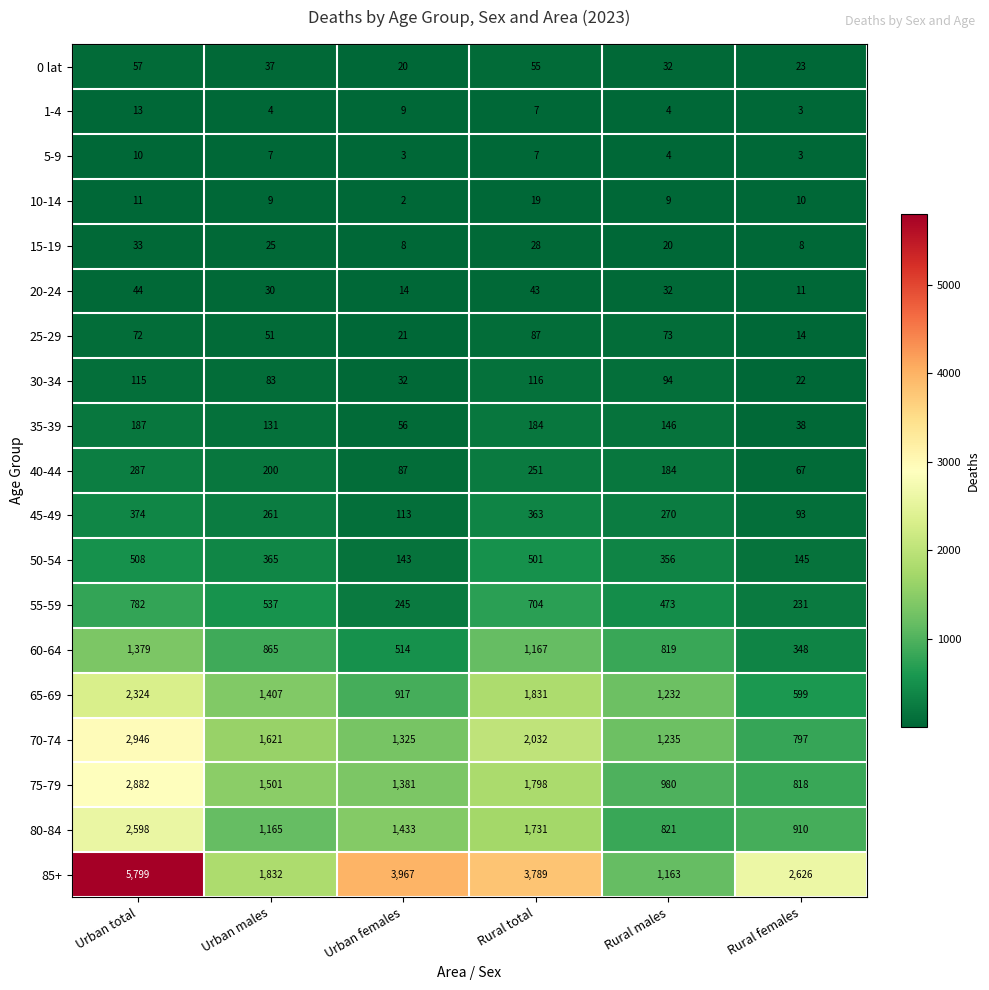

Where does the 65-69 series first go above 1407?

Urban total